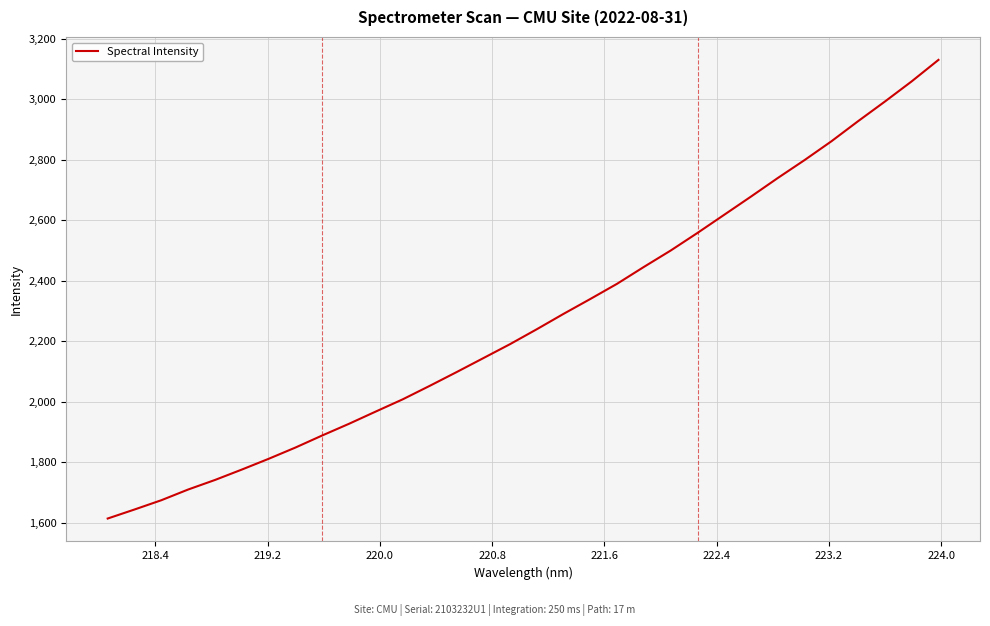

What is the difference between the maximum and minimum values?

1516.4